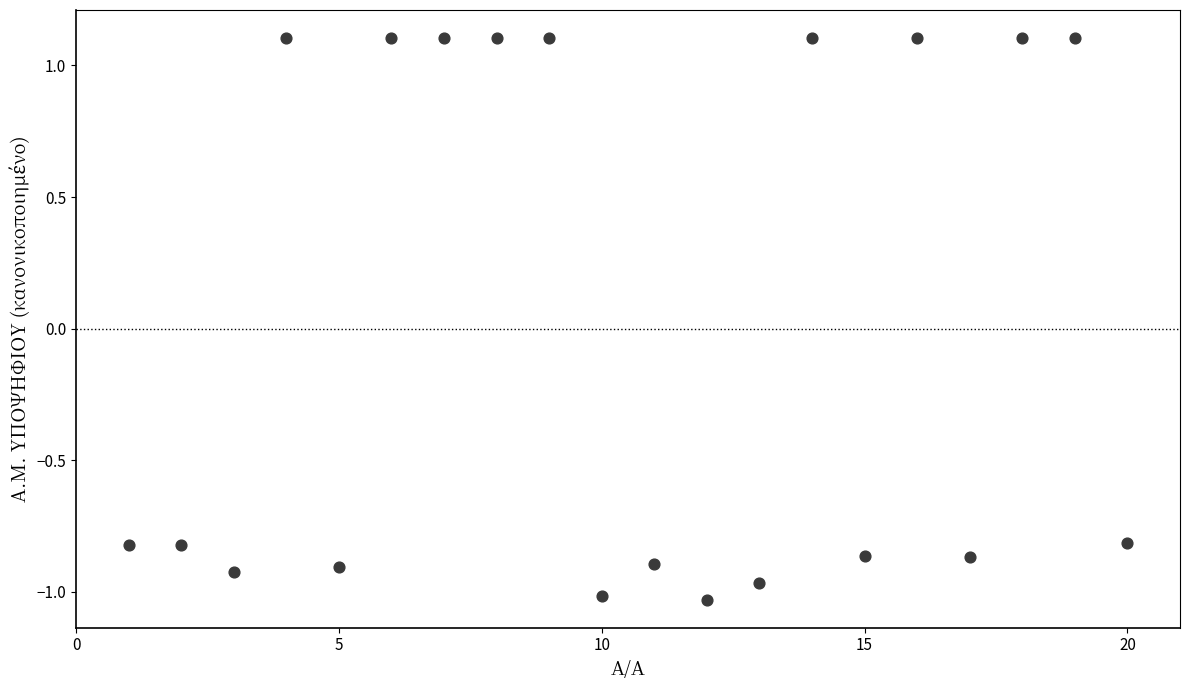

What is the range of Y values (max minus min)?

2.1